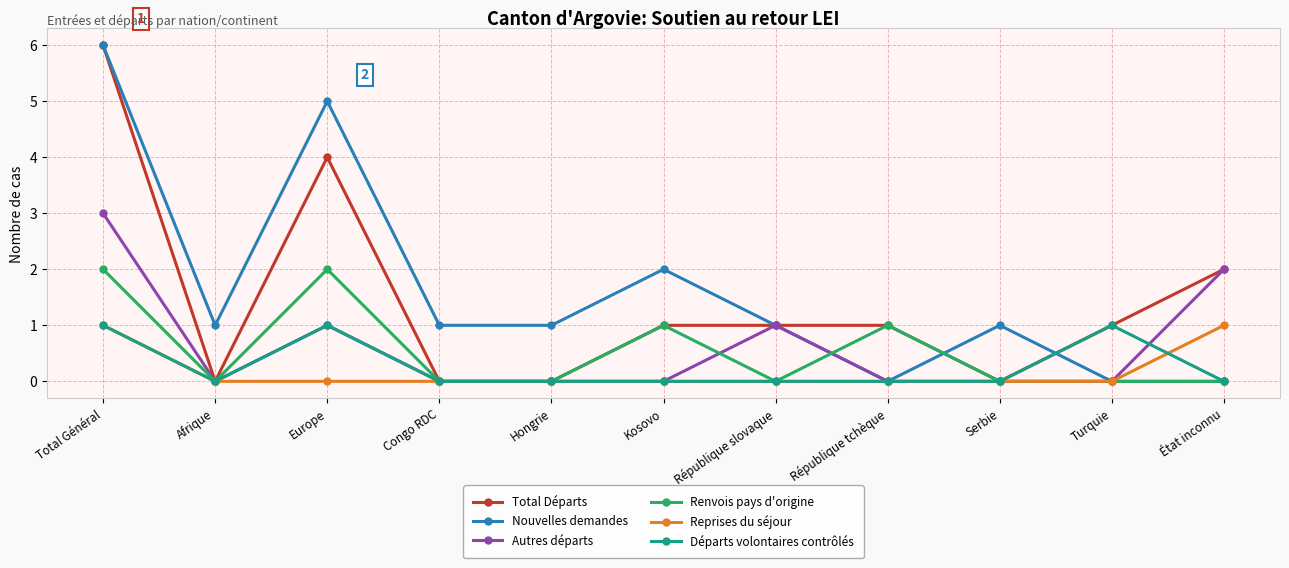

At which category does Renvois pays d'origine reach its first local valley?

Afrique